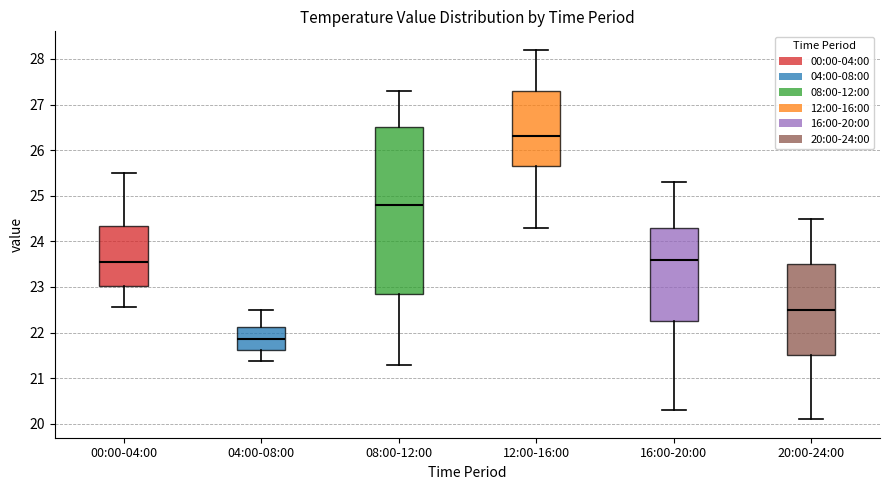

Reading left to right, read every box against the y-axis: the position of its median line, the range the box covers, and the ends of its whiskers. The values are not printed on the chart, so give them approximately, as read against the axis.

00:00-04:00: median 23.6, box 23.0 to 24.3, whiskers 22.6 to 25.5
04:00-08:00: median 21.9, box 21.6 to 22.1, whiskers 21.4 to 22.5
08:00-12:00: median 24.8, box 22.9 to 26.5, whiskers 21.3 to 27.3
12:00-16:00: median 26.3, box 25.7 to 27.3, whiskers 24.3 to 28.2
16:00-20:00: median 23.6, box 22.3 to 24.3, whiskers 20.3 to 25.3
20:00-24:00: median 22.5, box 21.5 to 23.5, whiskers 20.1 to 24.5